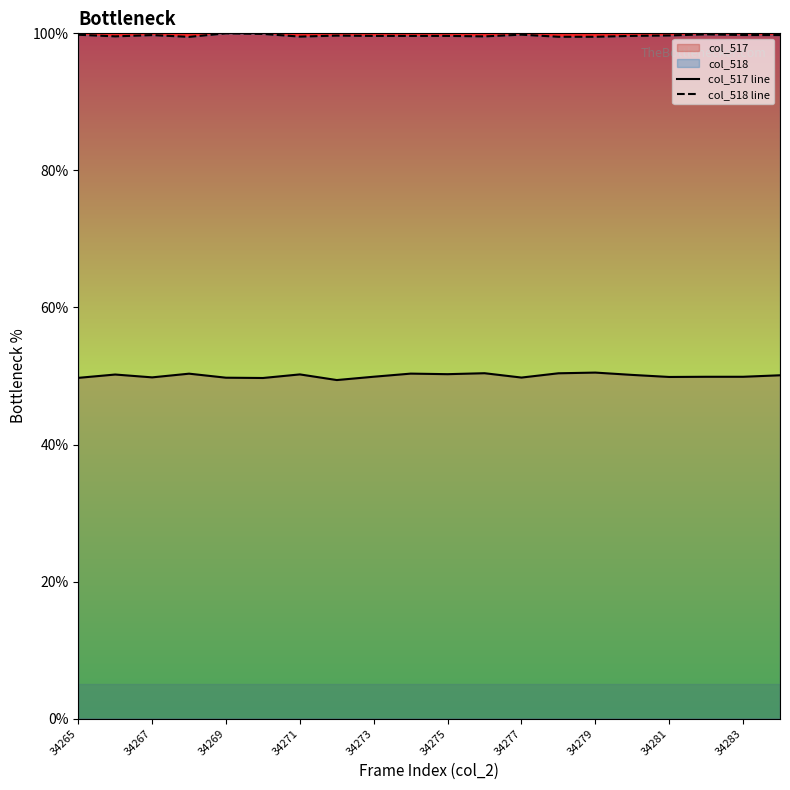

What is the spread (max minus min) of values at 34275?

49.4